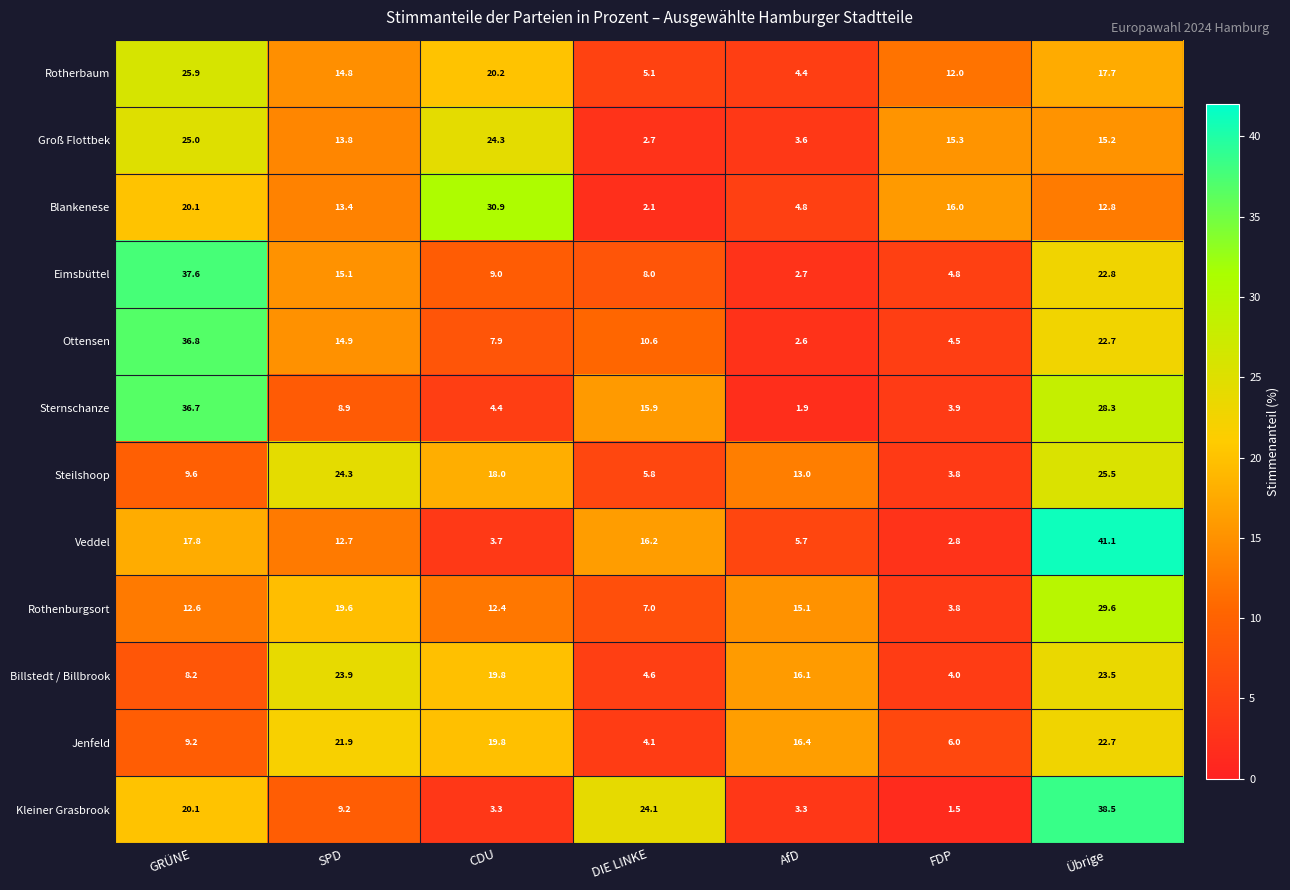

Where does the Sternschanze series first go above 8?

GRÜNE